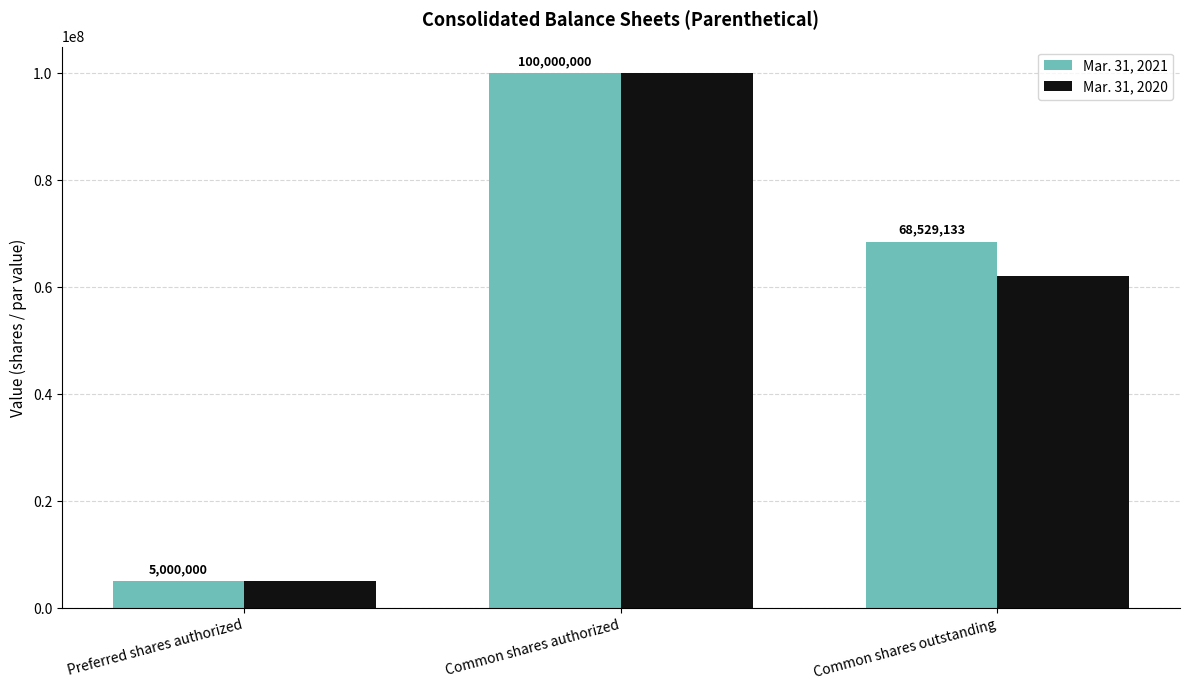

Where is Mar. 31, 2020 nearest to the value 52500000?

Common shares outstanding